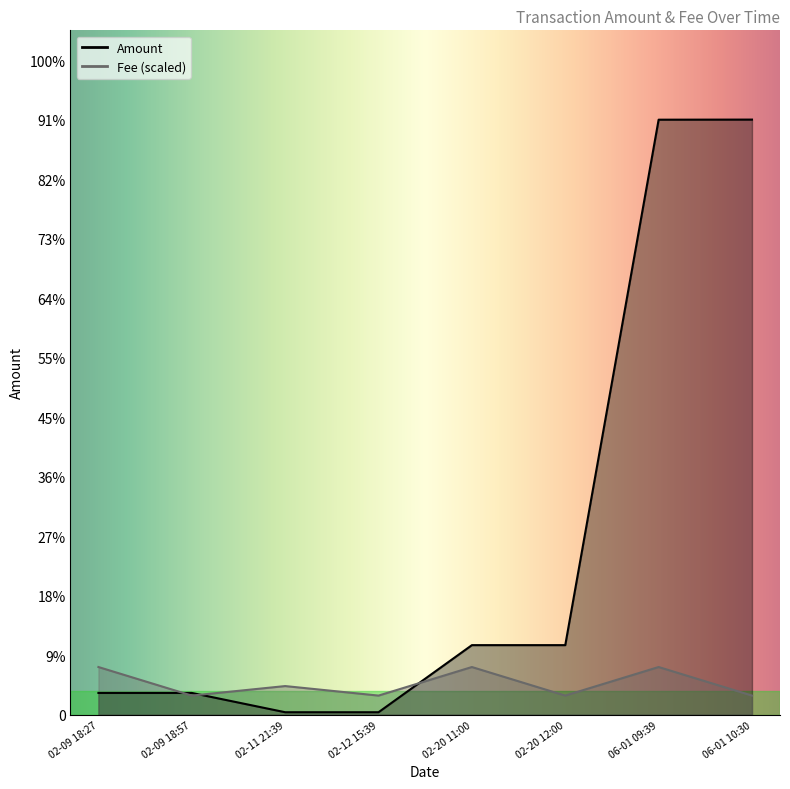

What are all the series names shown in the legend?

Amount, Fee